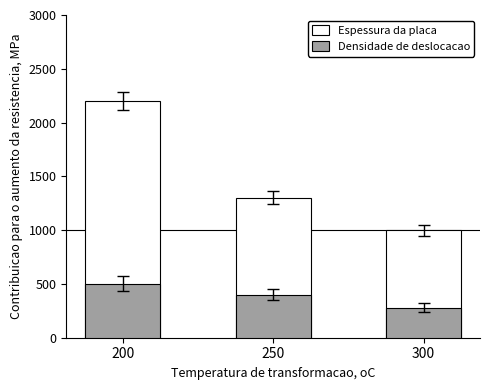

What is the value of the Espessura da placa bar at the 3rd from the left?

1000